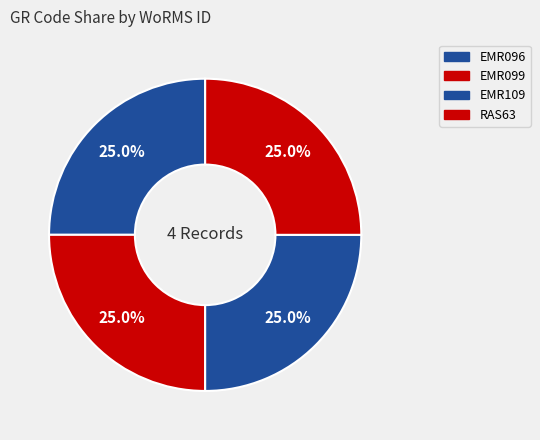

How many slices are in this pie chart?

4